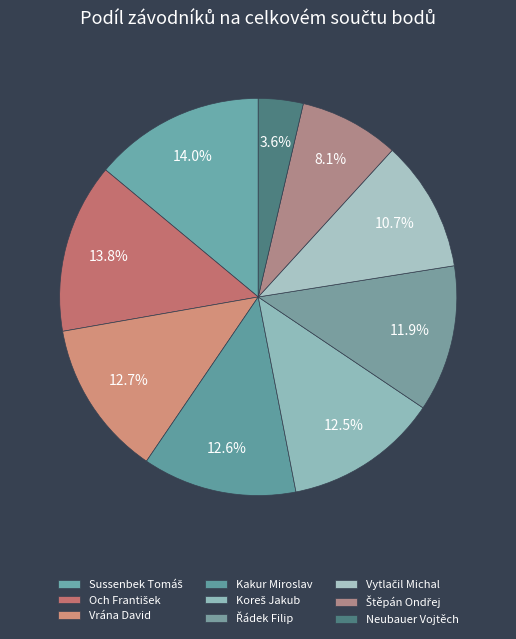

Which category has the smallest portion of the pie?

Neubauer Vojtěch